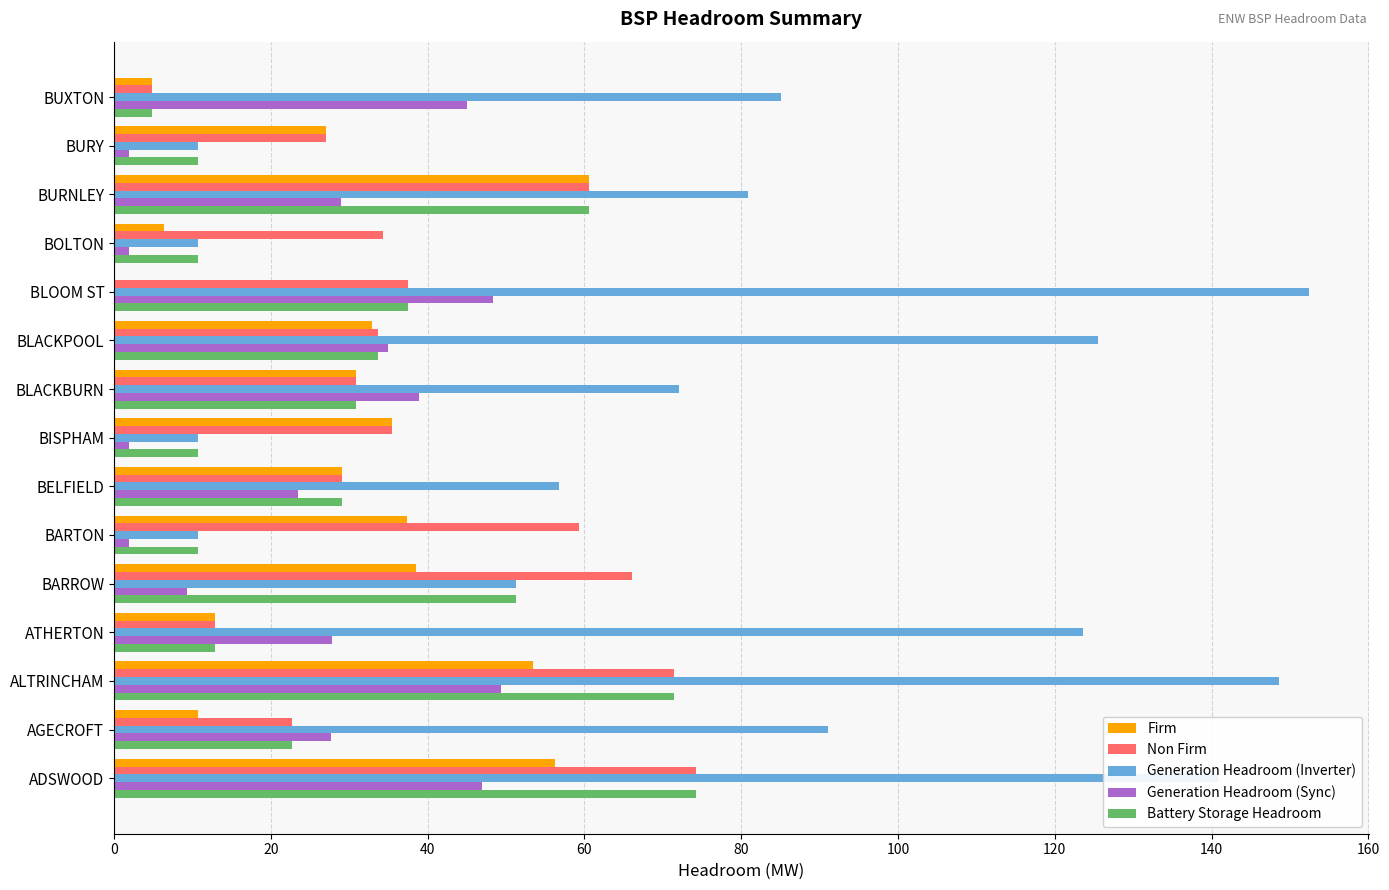

What is the average value of the Firm series?

29.1